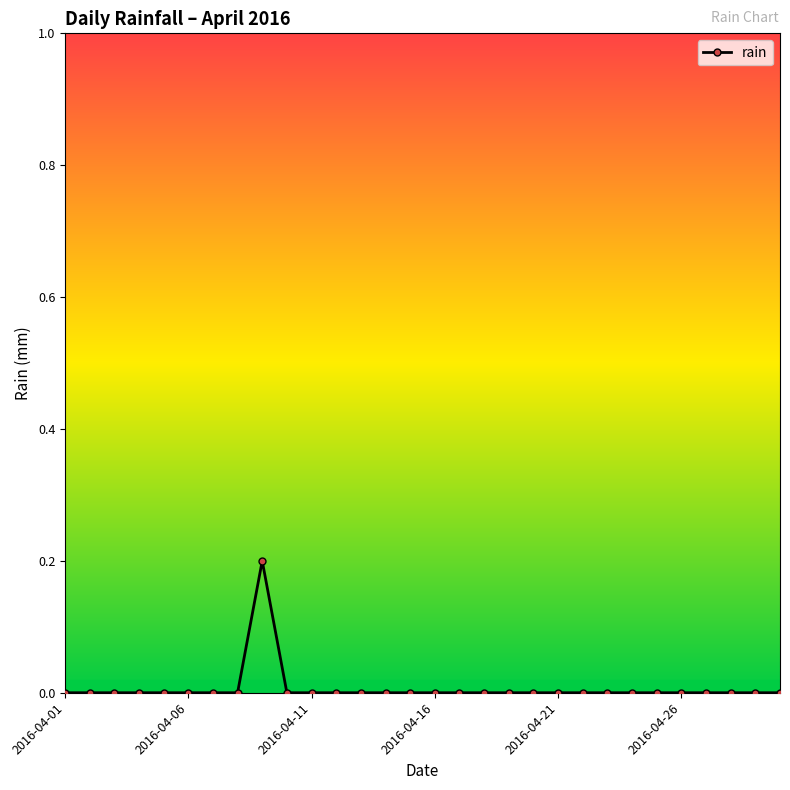

What is the sum of all values?

0.2